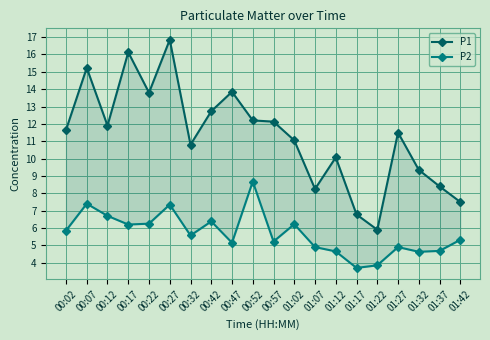

What value does the P1 series have at 00:07?

15.2